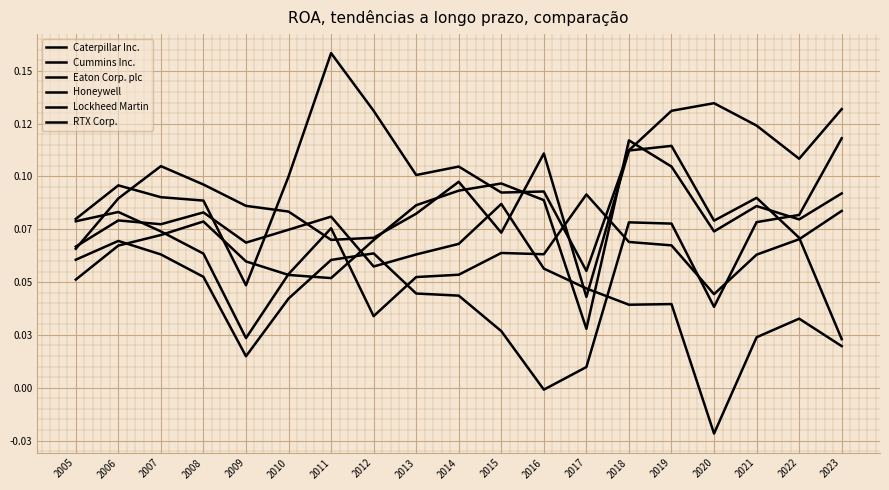

Does the chart have visible grid lines?

Yes